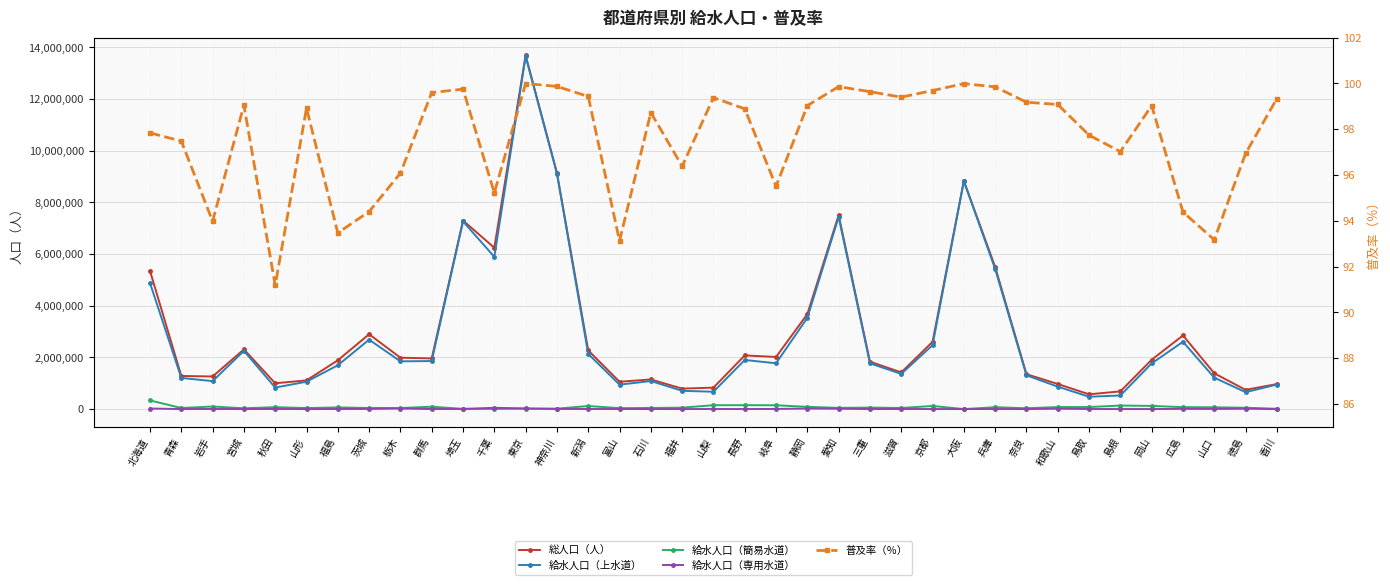

Which series has the largest total across all categories?

総人口（人）